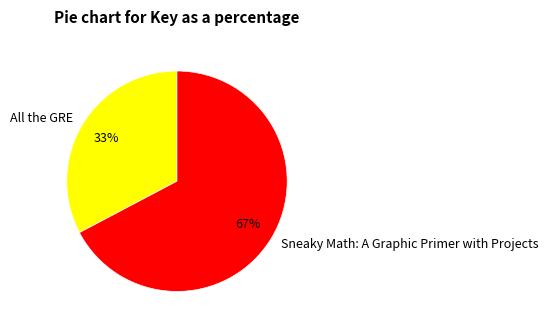

Rank the categories by value from lowest to highest.

All the GRE, Sneaky Math: A Graphic Primer with Projects